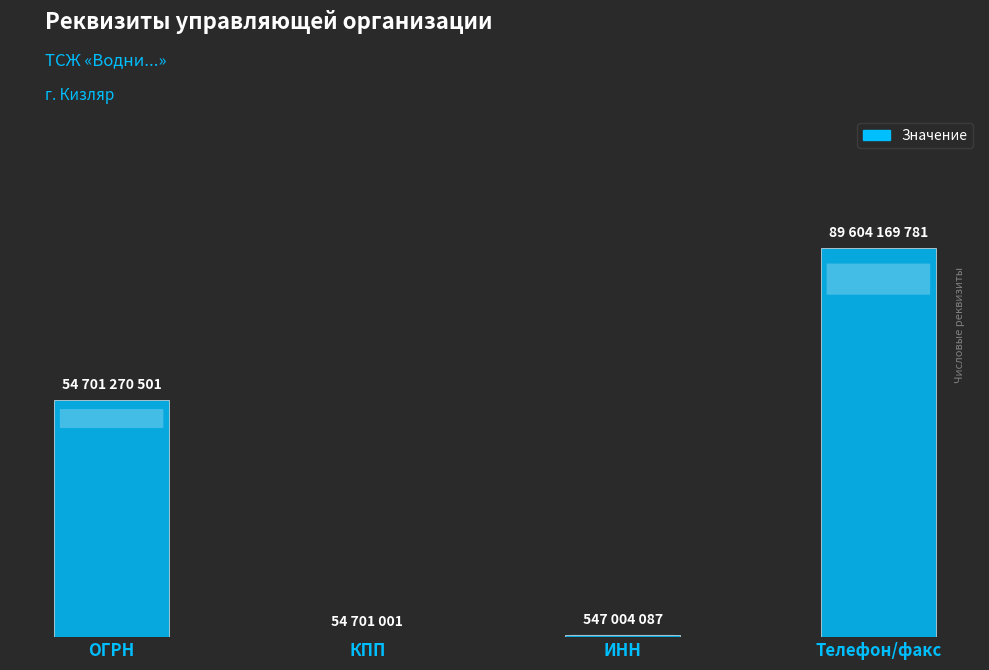

The chart shows a value of 132883817502 at Телефон/факс. True or false?

False